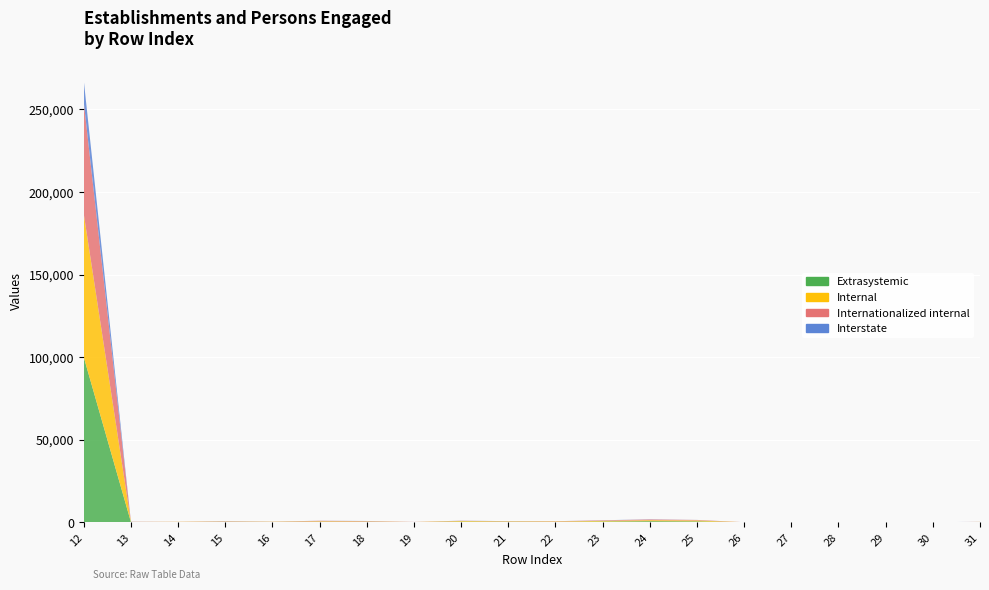

Reading left to right, what are all the values shown in this chart?

Extrasystemic: 12=100001	13=145	14=161	15=267	16=194	17=348	18=301	19=99	20=433	21=309	22=265	23=479	24=694	25=585	26=42	27=40	28=48	29=32	30=34	31=140
Internal: 12=86689	13=98	14=147	15=185	16=150	17=308	18=230	19=86	20=375	21=265	22=255	23=412	24=591	25=558	26=30	27=22	28=40	29=14	30=9	31=116
Internationalized internal: 12=67666	13=92	14=44	15=174	16=57	17=291	18=218	19=58	20=143	21=115	22=162	23=294	24=466	25=298	26=20	27=10	28=25	29=11	30=9	31=43
Interstate: 12=13141	13=47	14=14	15=81	16=44	17=37	18=71	19=13	20=58	21=44	22=10	23=67	24=103	25=27	26=12	27=18	28=8	29=18	30=25	31=24